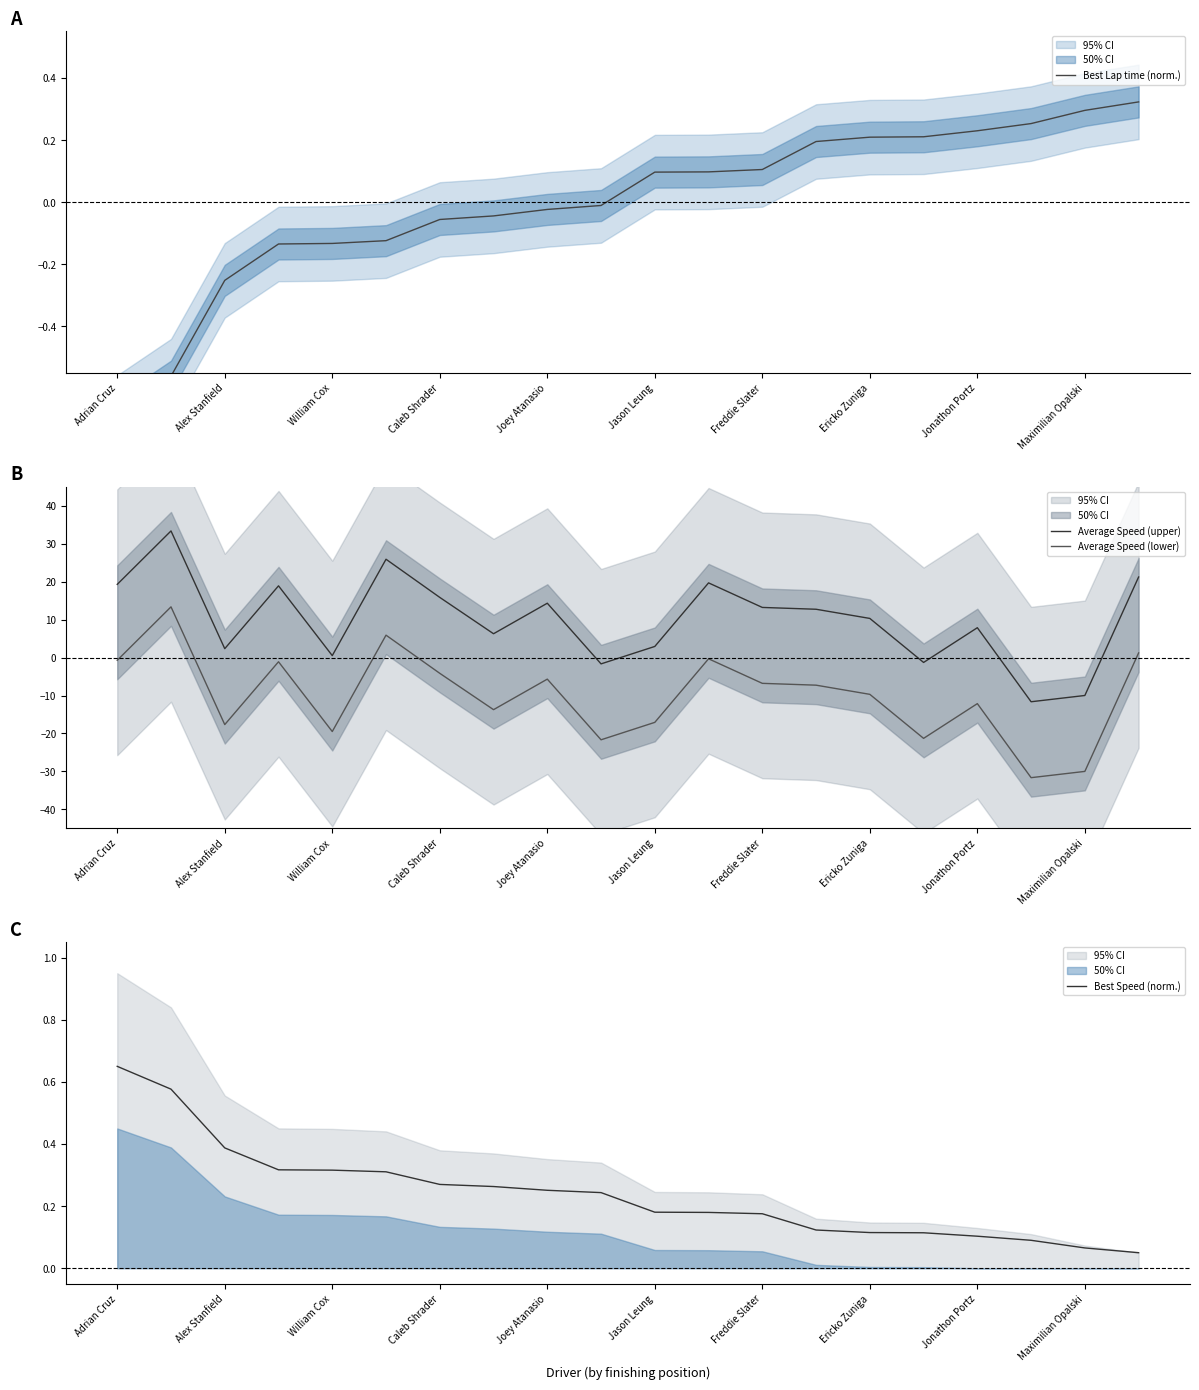

At how many categories does at least one series exceed -16?

20